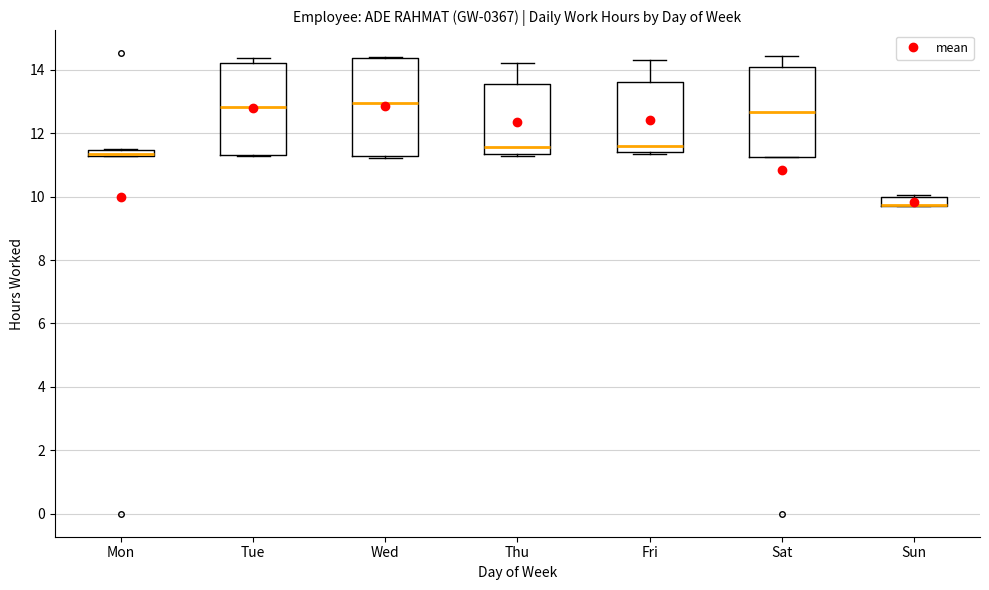

Where does the upper whisker of the box for Thu end on the y-axis? The values are not printed on the chart, so give them approximately, as read against the axis.

14.2